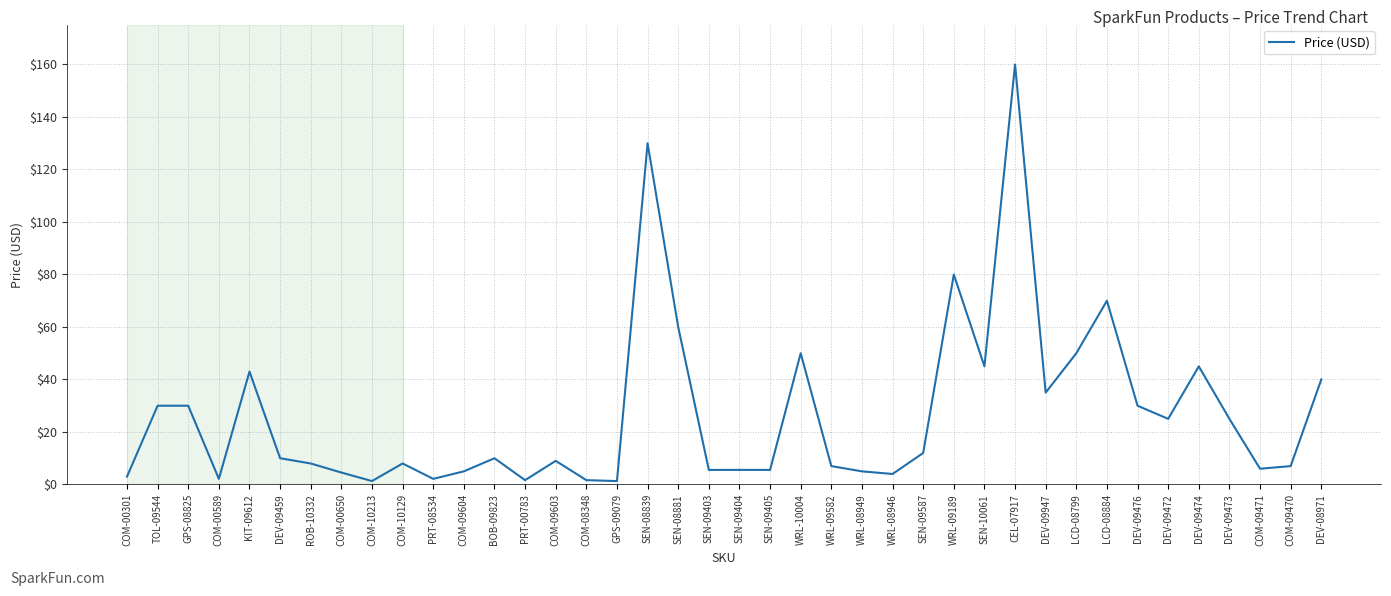

What is the sum of all values?

1071.4